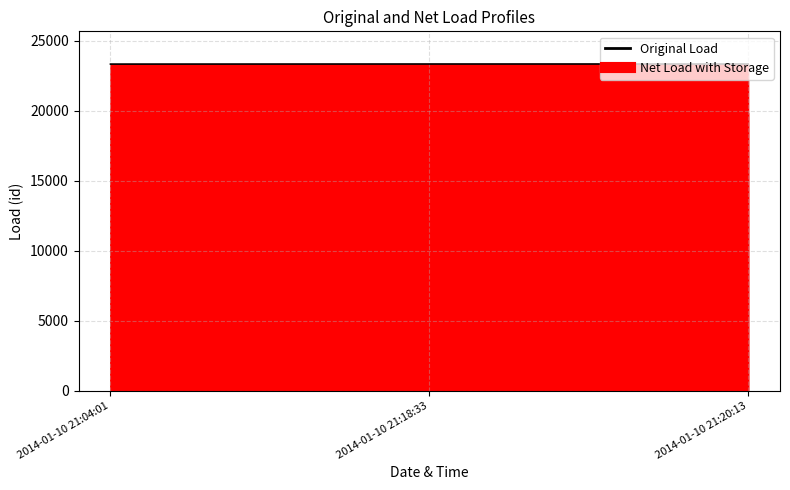

What is the change in value from 2014-01-10 21:04:01 to 2014-01-10 21:18:33?

+6